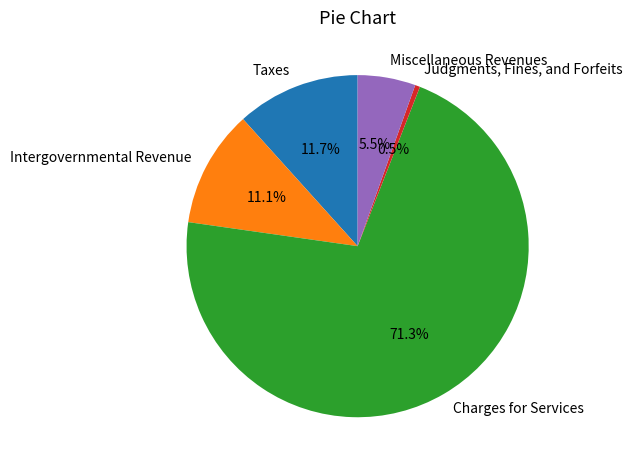

To the nearest percent, what is the combined percentage of Charges for Services and Intergovernmental Revenue?

82%